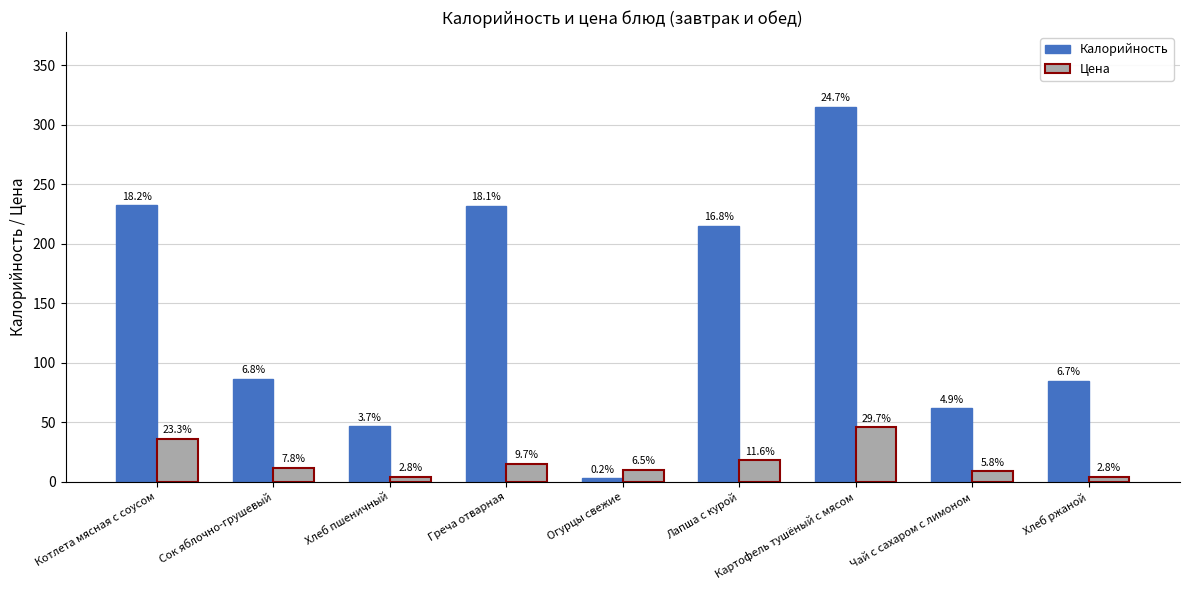

Which category has the highest value in the Калорийность series?

Картофель тушёный с мясом